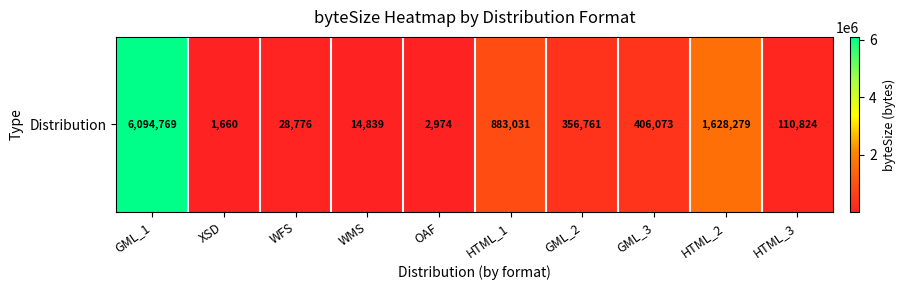

Reading right to left, list all the values displayed in this chart.

HTML_3=110824	HTML_2=1628279	GML_3=406073	GML_2=356761	HTML_1=883031	OAF=2974	WMS=14839	WFS=28776	XSD=1660	GML_1=6094769